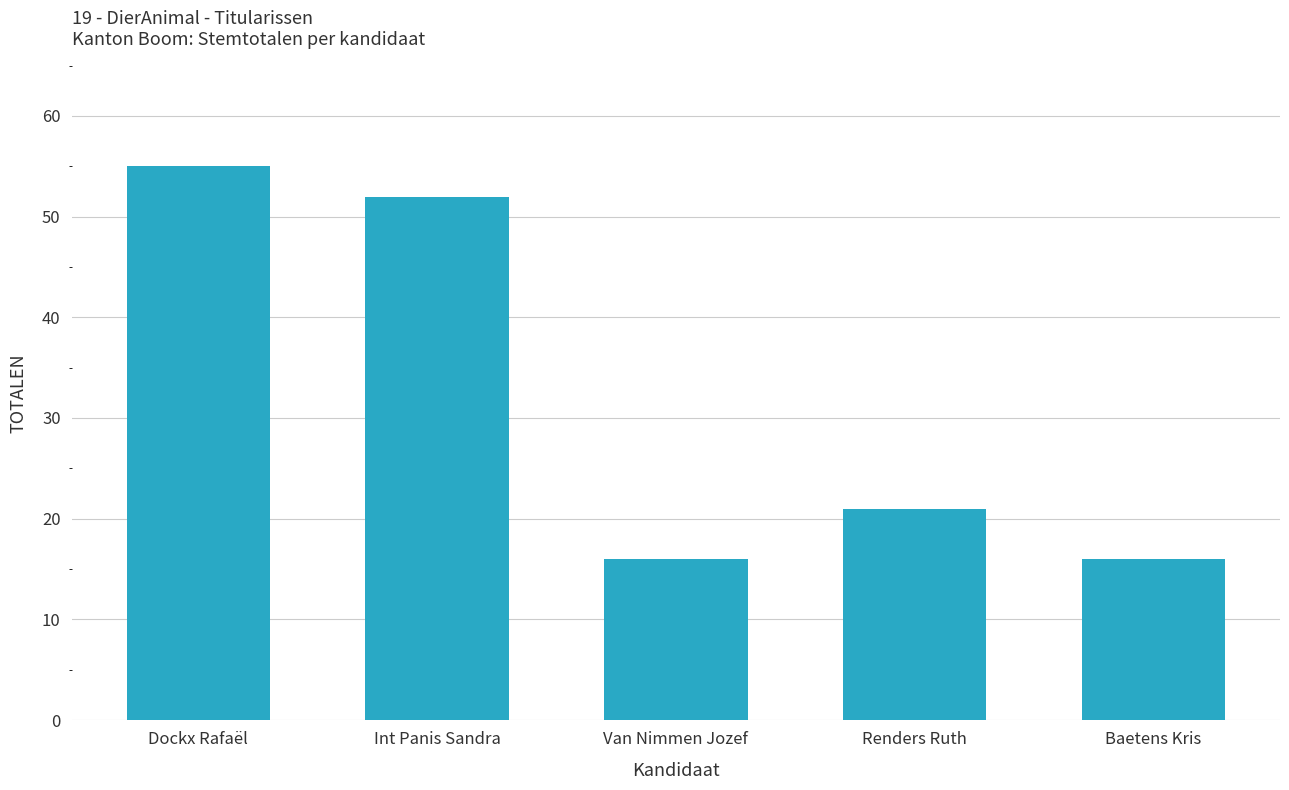

At which label is the value closest to 35?

Renders Ruth